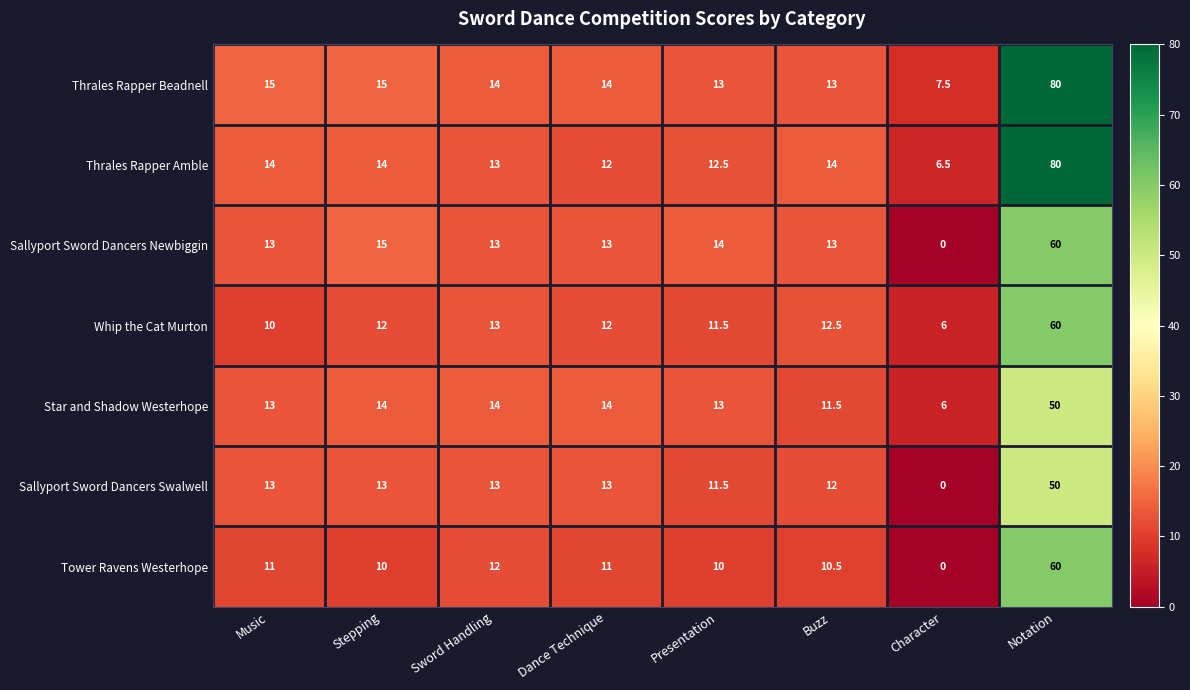

True or false: Sallyport Sword Dancers Newbiggin has a value of 6.6 at Dance Technique.

False